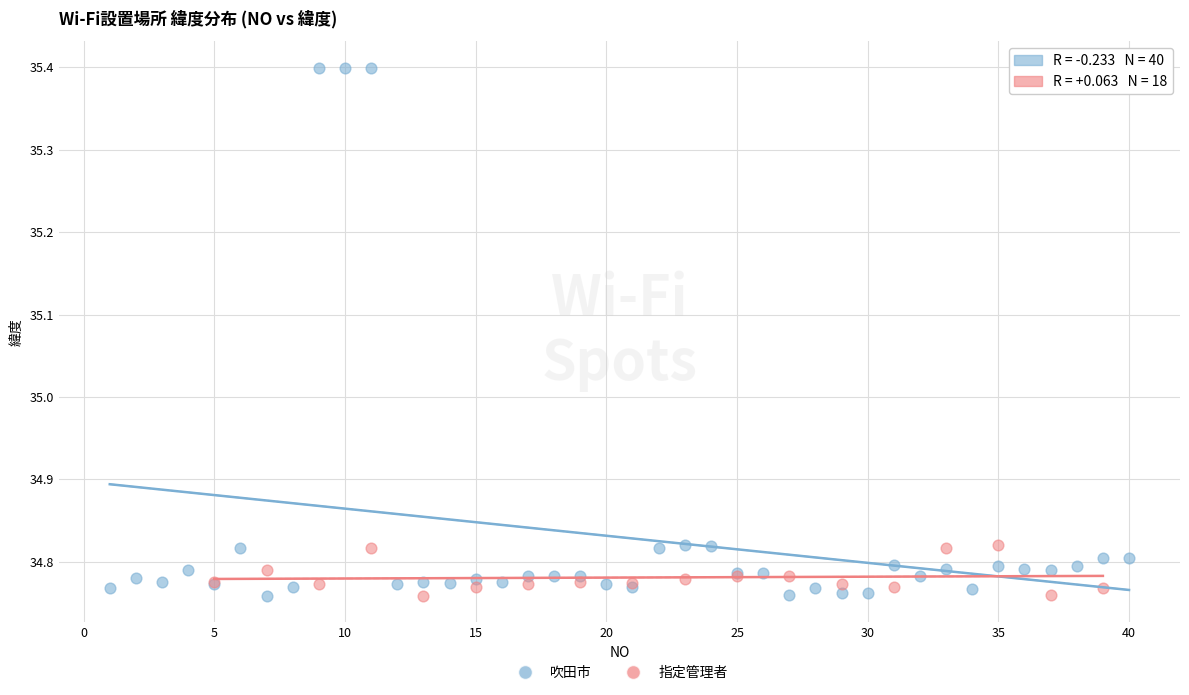

Which series reaches the maximum Y coordinate?

吹田市